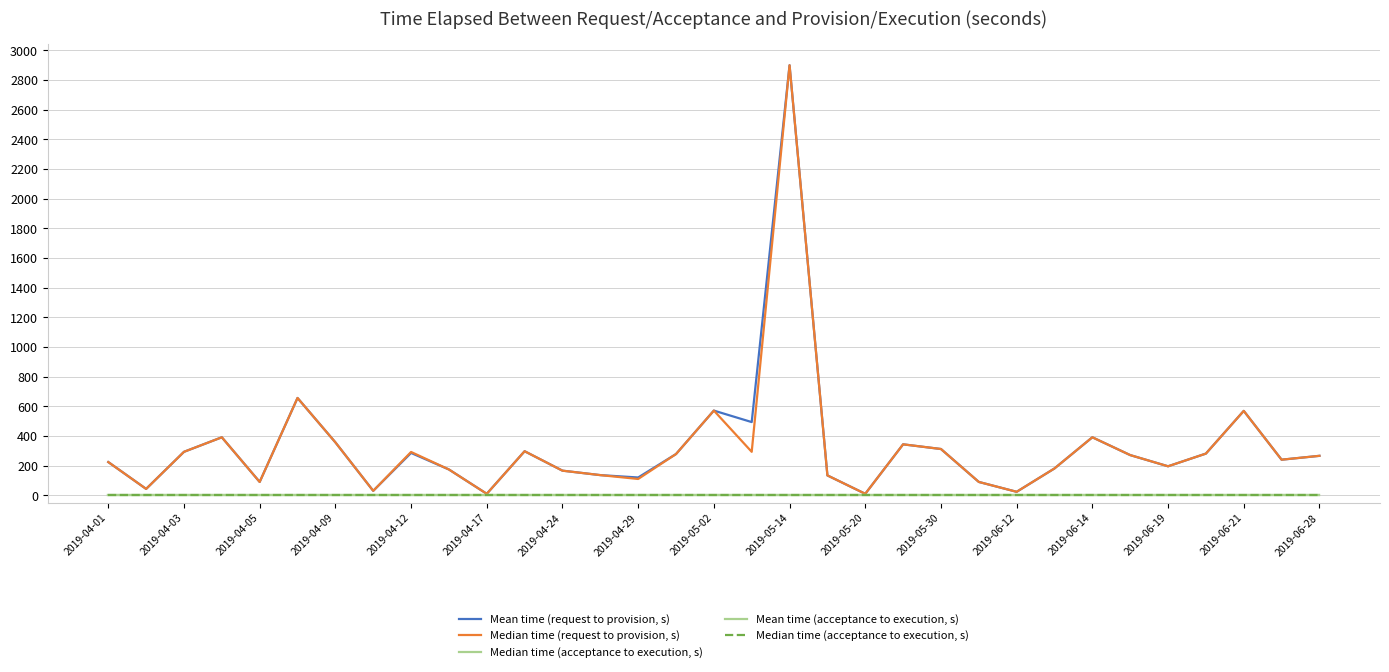

True or false: Mean time (acceptance to execution, s) and Median time (acceptance to execution, s) intersect in this chart.

False